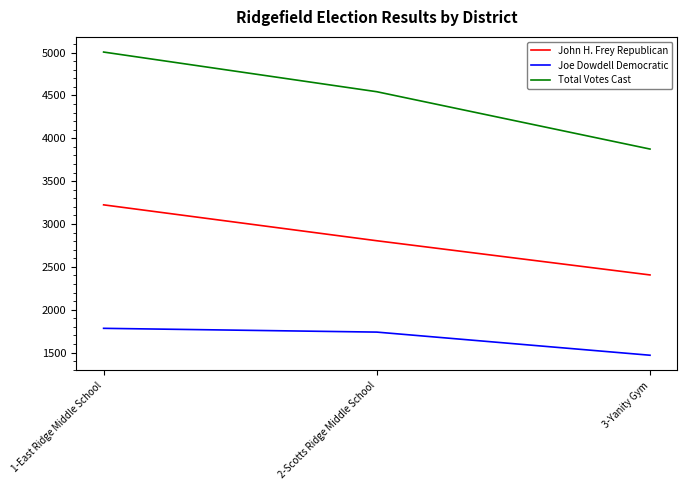

What is the total value across all series at 3-Yanity Gym?

7750